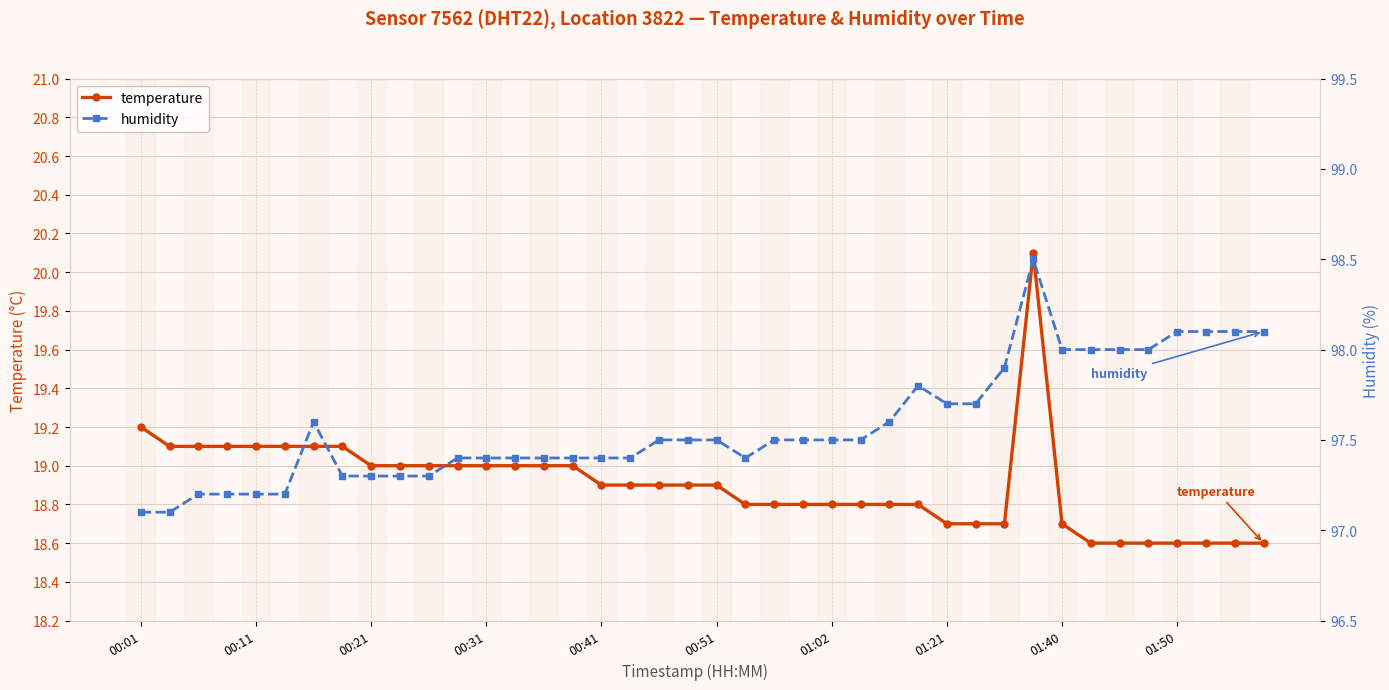

How many lines are shown in the chart?

2